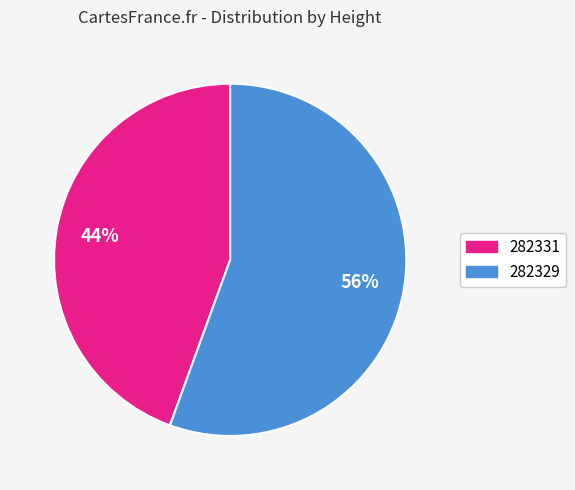

To the nearest percent, what percentage of the pie is 282331?

44%